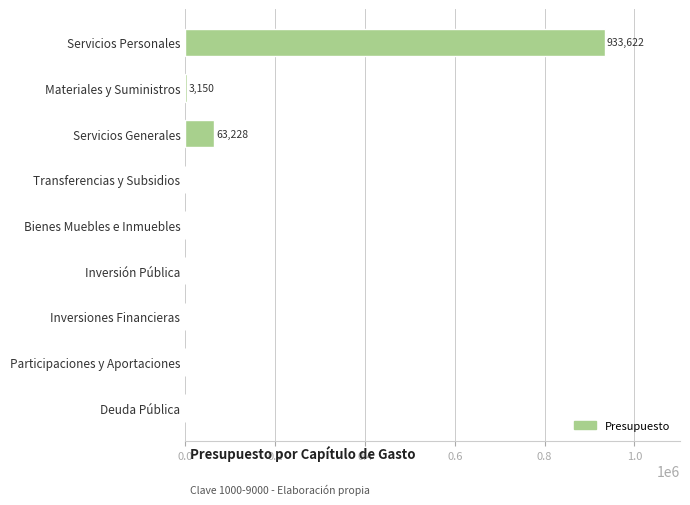

Between Bienes Muebles e Inmuebles and Servicios Generales, which is larger?

Servicios Generales